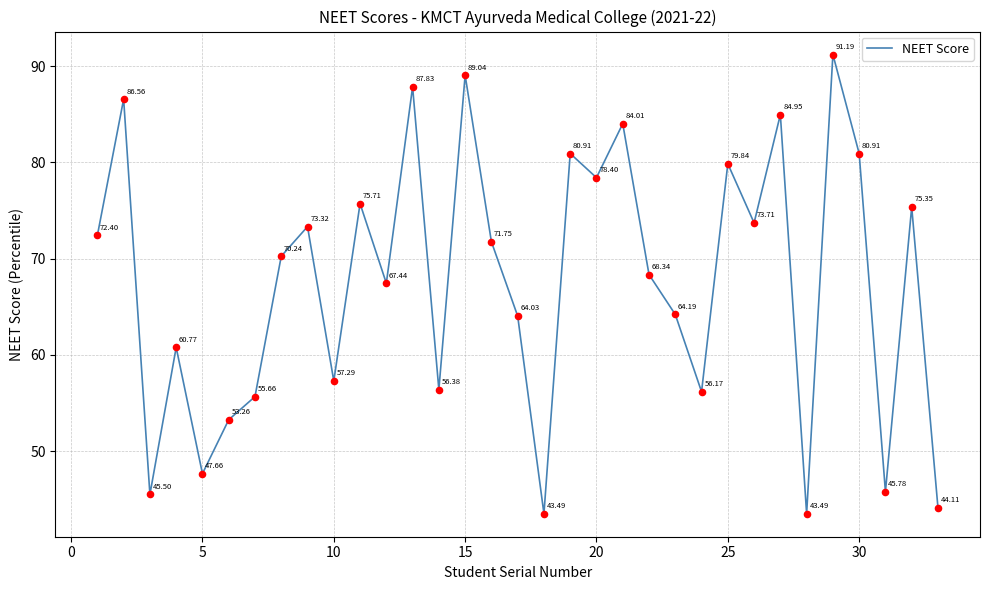

What is the difference between the maximum and minimum values?

47.7